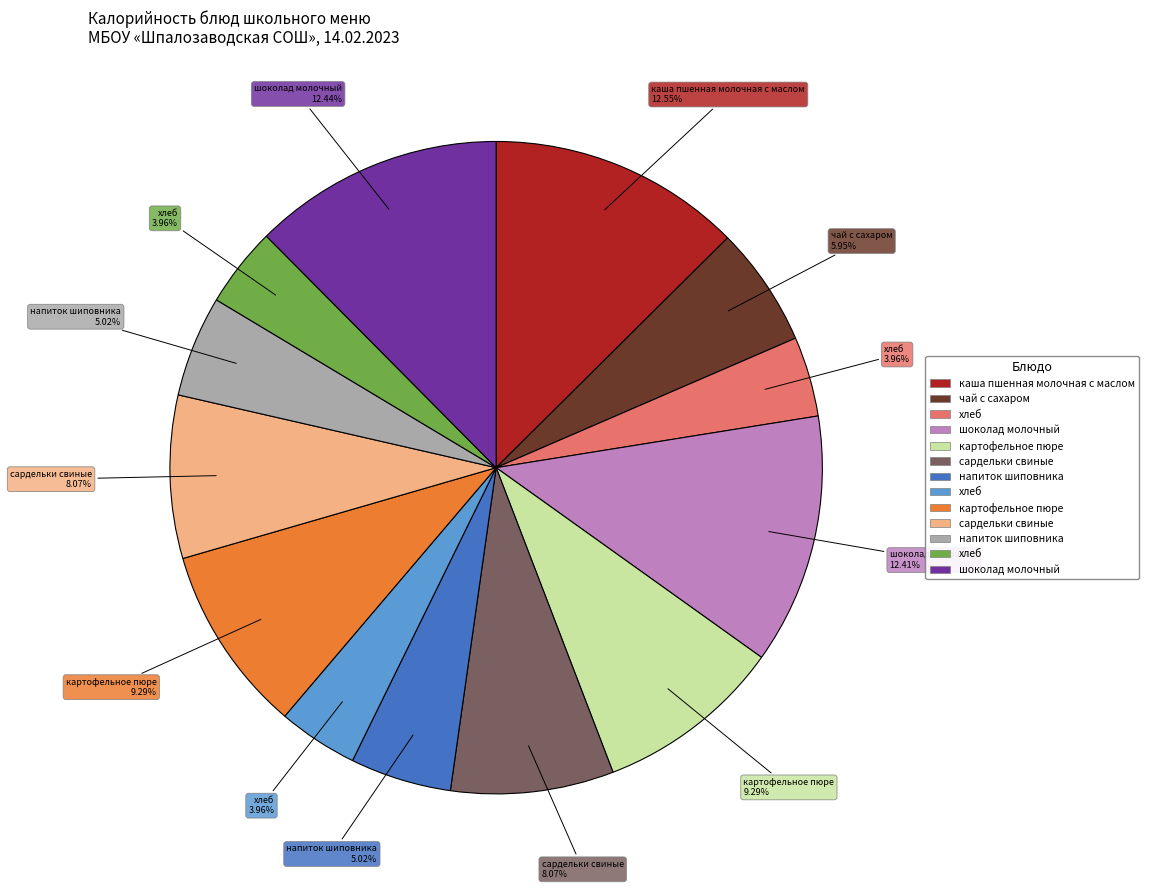

Is there a majority slice in this chart?

No